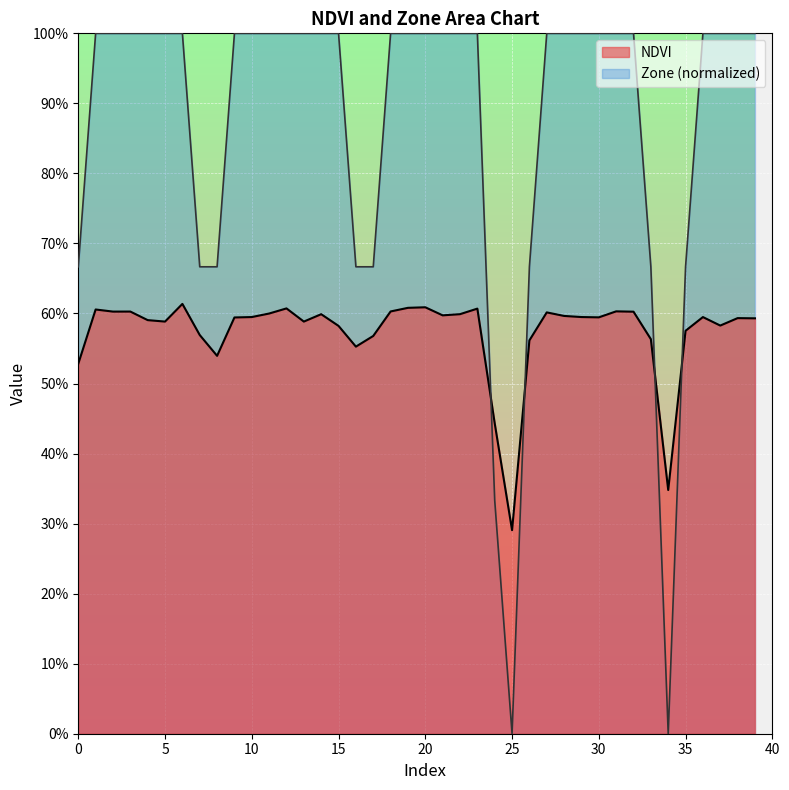

The Zone series shows 1.7 at 32. True or false?

False